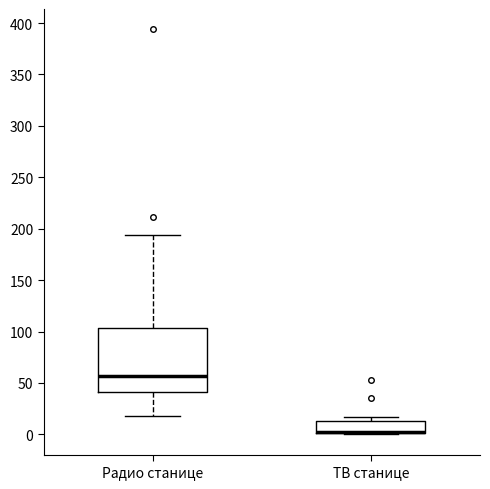

Reading left to right, read every box against the y-axis: the position of its median line, the range the box covers, and the ends of its whiskers. The values are not printed on the chart, so give them approximately, as read against the axis.

Радио станице: median 55, box 40 to 105, whiskers 20 to 195
ТВ станице: median 5 (drawn on the box's lower edge), box 0 to 15, whiskers 0 to 15 (just above the box's upper edge)